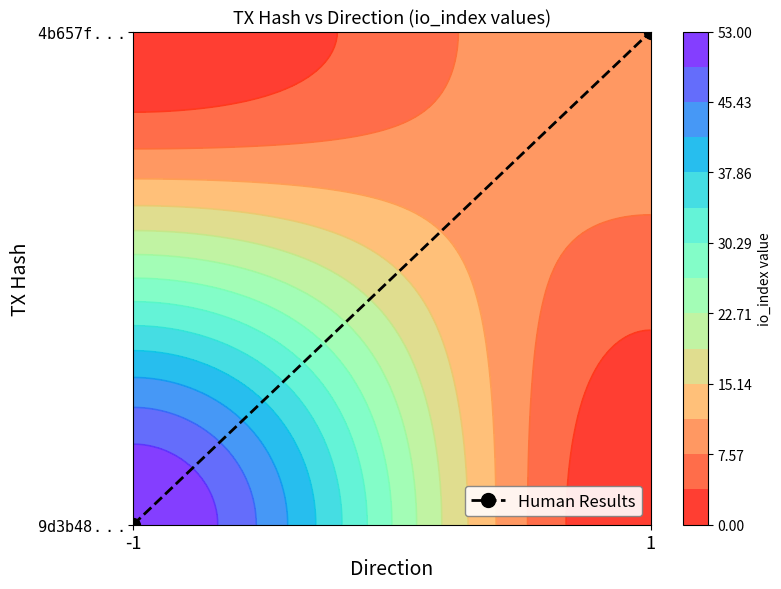

What is the difference between the values at -1 and 1?

1